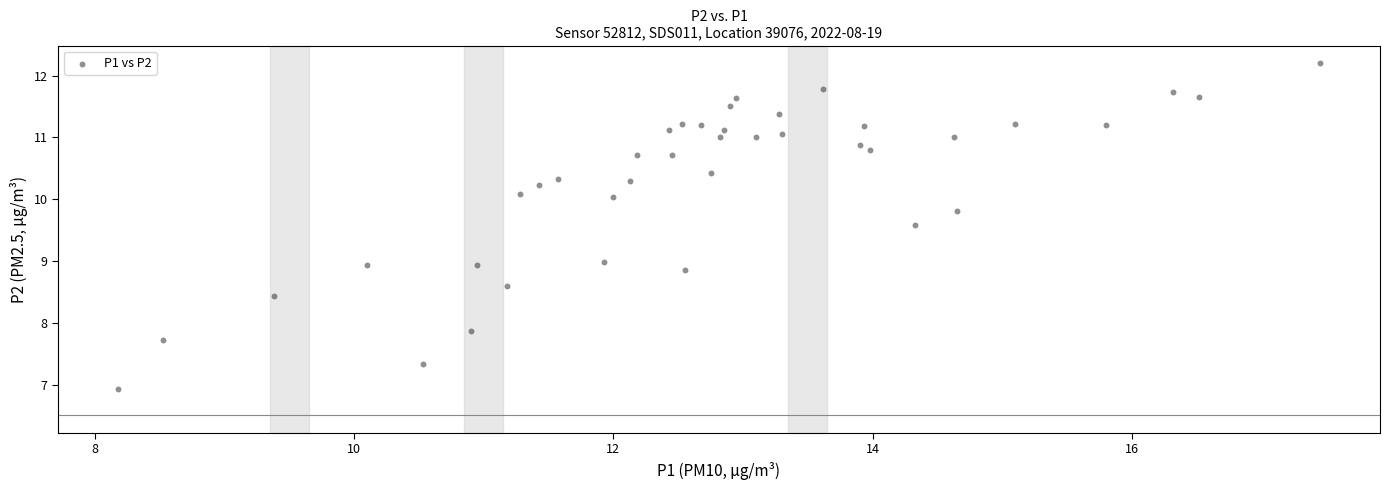

What is the range of Y values (max minus min)?

5.3